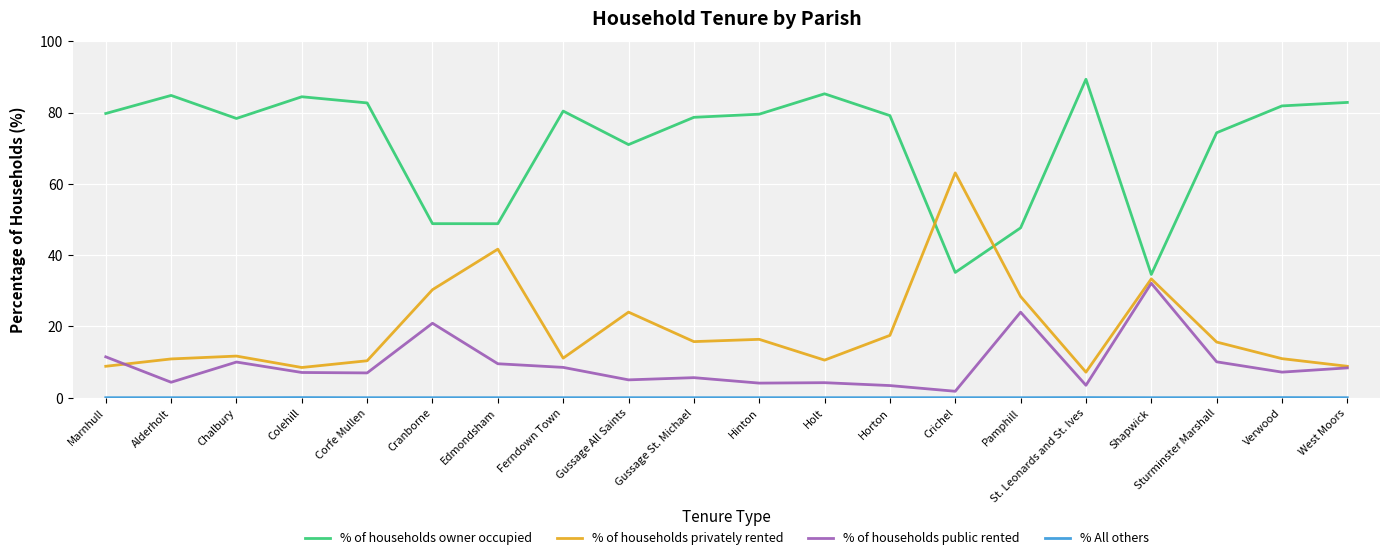

Between Corfe Mullen and Horton, which series saw the biggest shift?

% of households privately rented